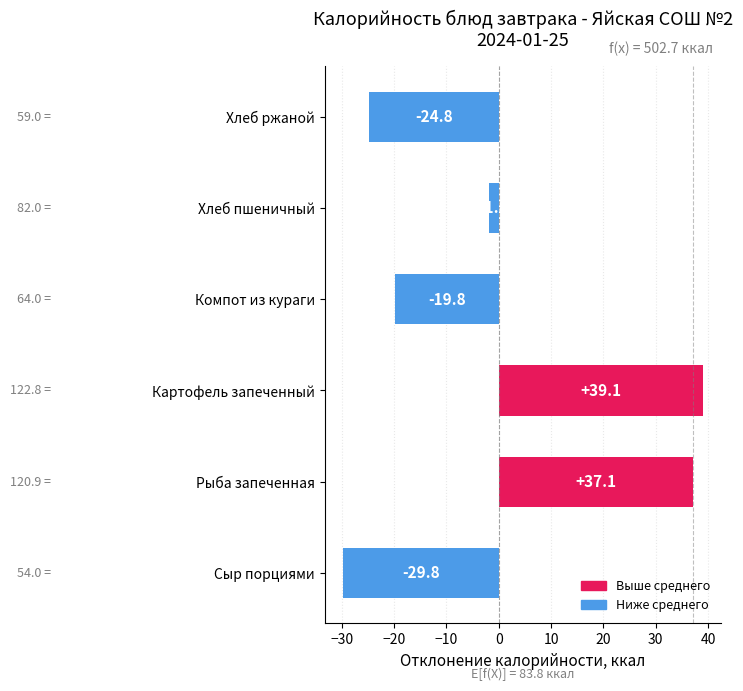

Reading top to bottom, transcribe all the data shown in this chart.

-24.8	-1.8	-19.8	39.1	37.1	-29.8